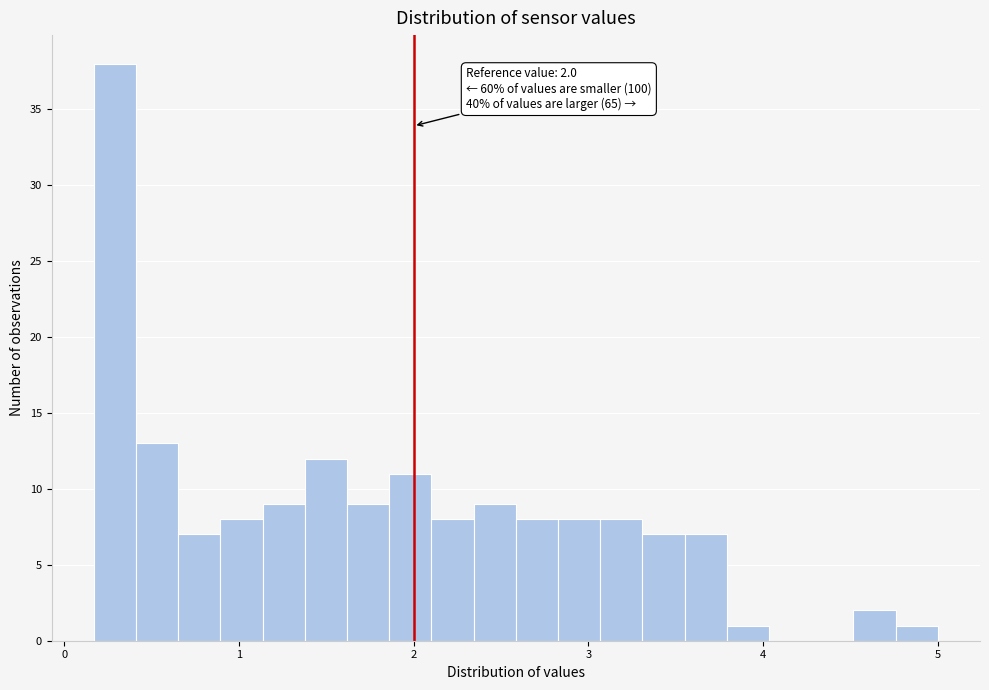

Read against the x-axis, roughly where is the centre of the tallest bar?

0.3